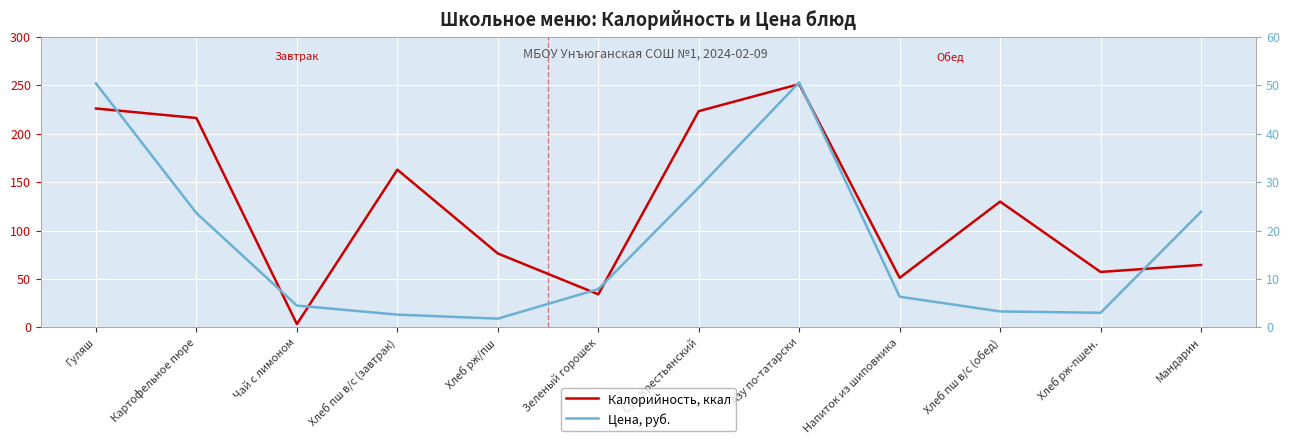

At which label does Калорийность, ккал reach its minimum?

Чай с лимоном